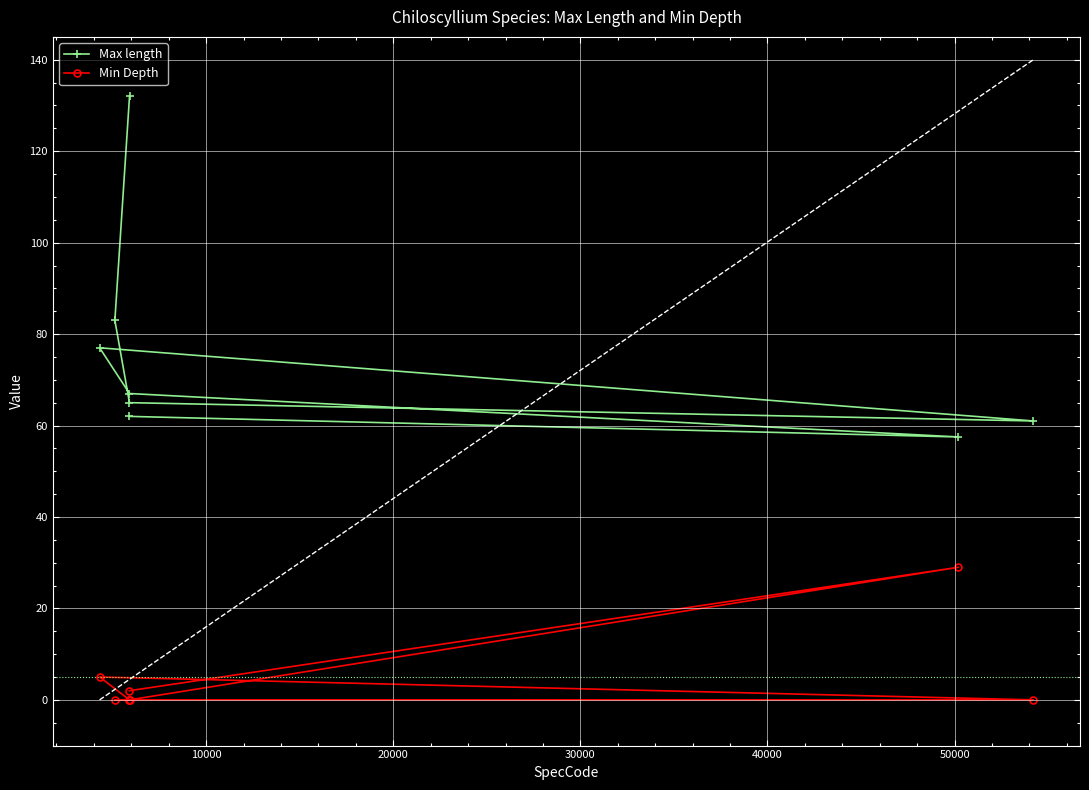

Rank the series by their maximum value, from lowest to highest.

Min Depth, Max length